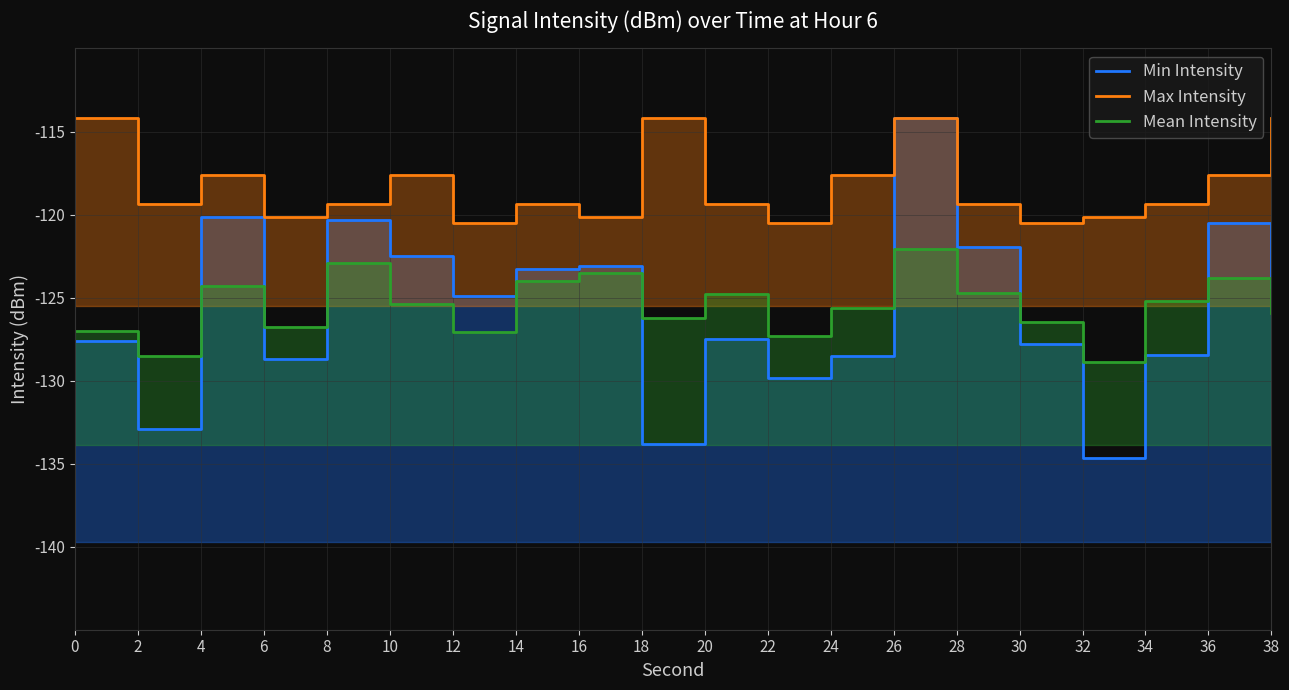

True or false: Mean Intensity has a value of -127.1 at 12.

True